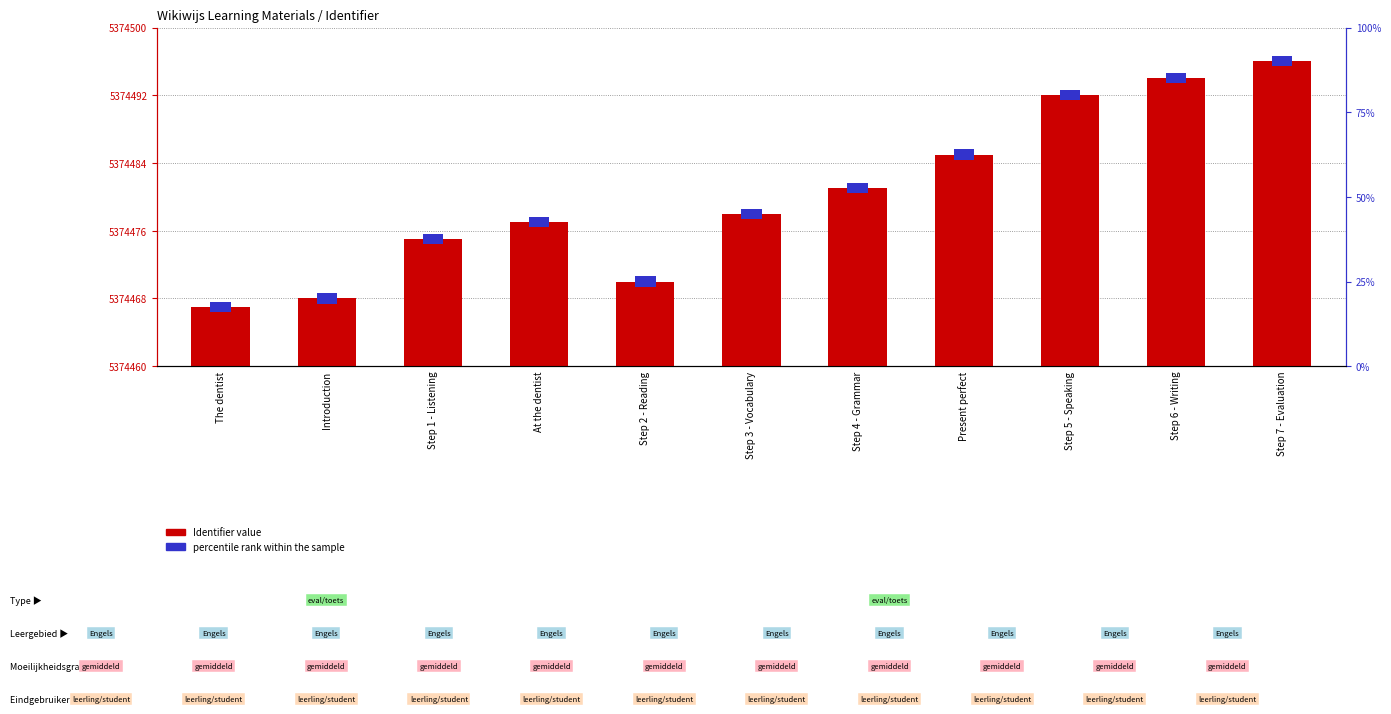

Does the chart contain stacked bars?

No